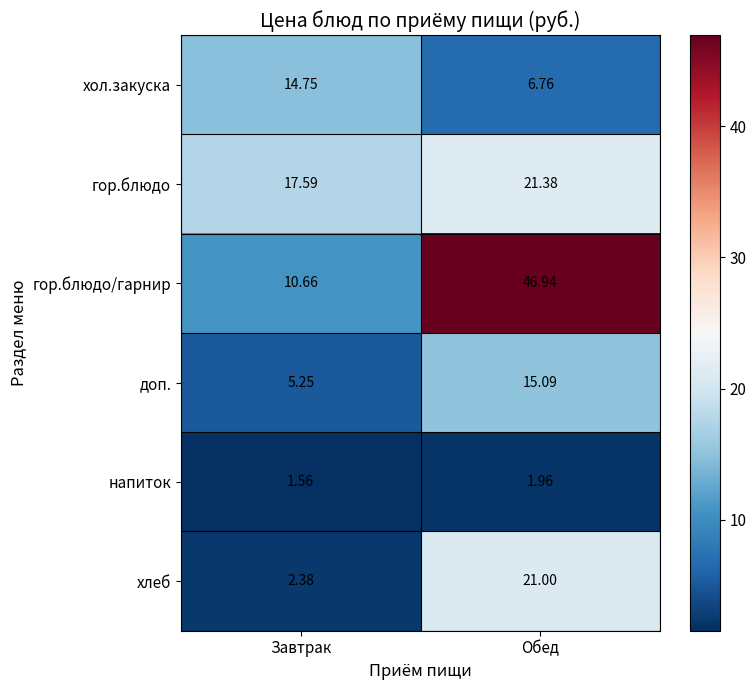

At Завтрак, list the series in order from smallest to largest.

напиток, хлеб, доп., гор.блюдо/гарнир, хол.закуска, гор.блюдо